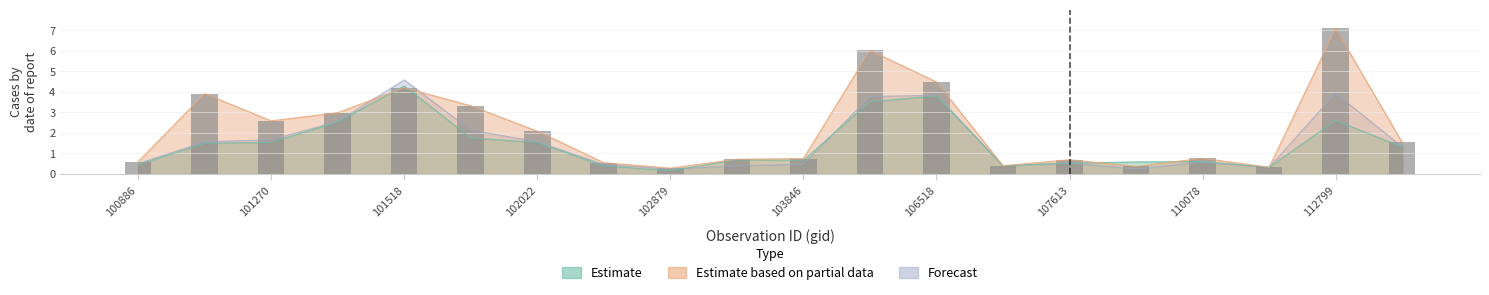

The value at 112799 is 0.3. True or false?

False